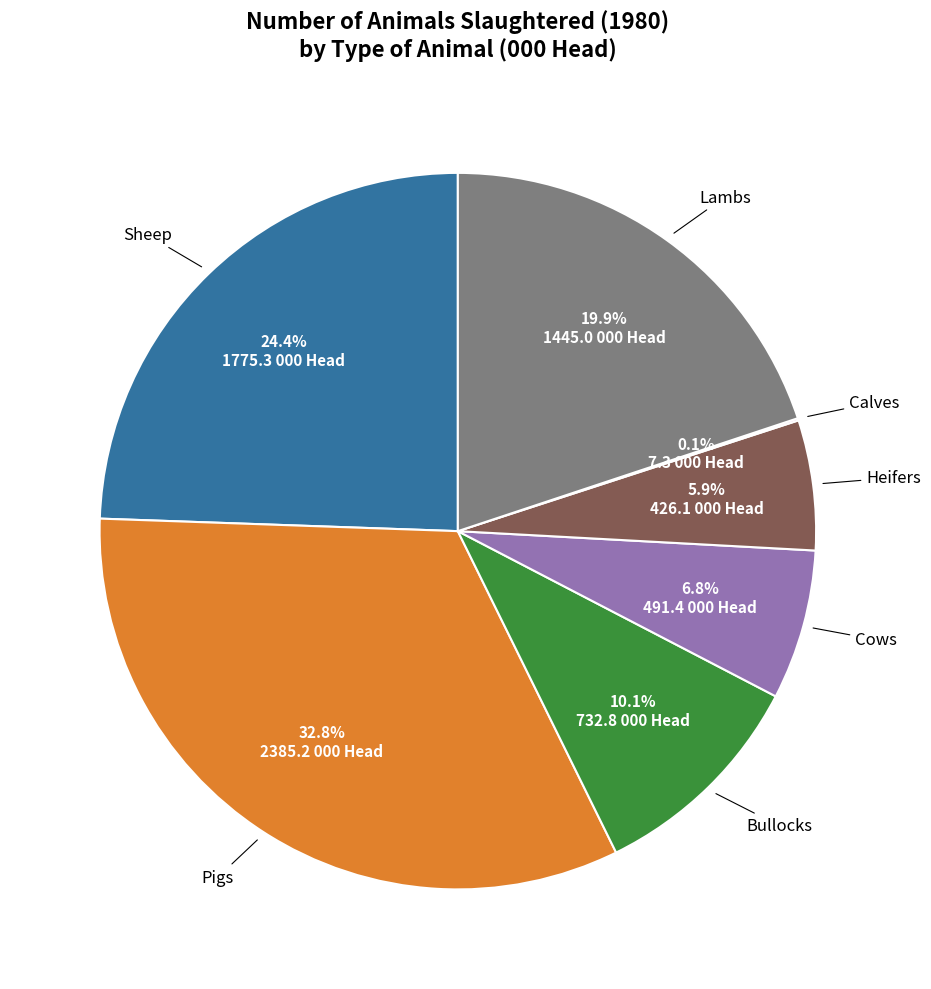

Does any single category account for the majority?

No